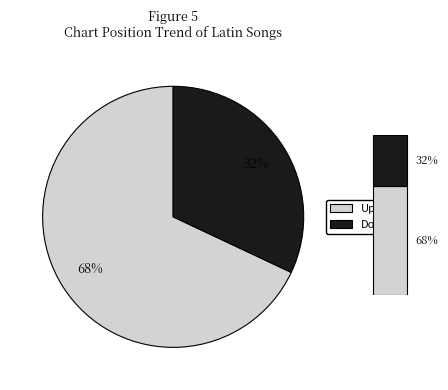

Rank the categories by value from highest to lowest.

up, down